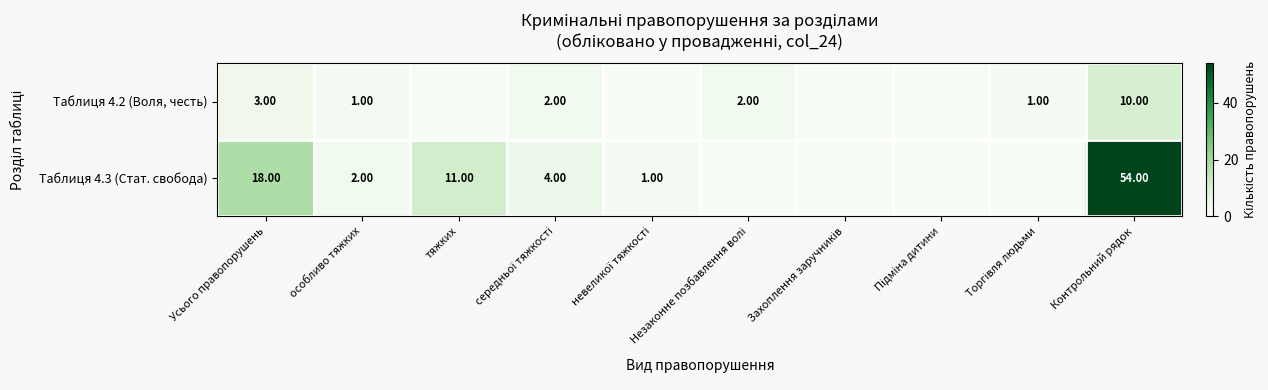

At Усього правопорушень, list the series in order from largest to smallest.

Таблиця 4.3 (Стат. свобода), Таблиця 4.2 (Воля, честь)